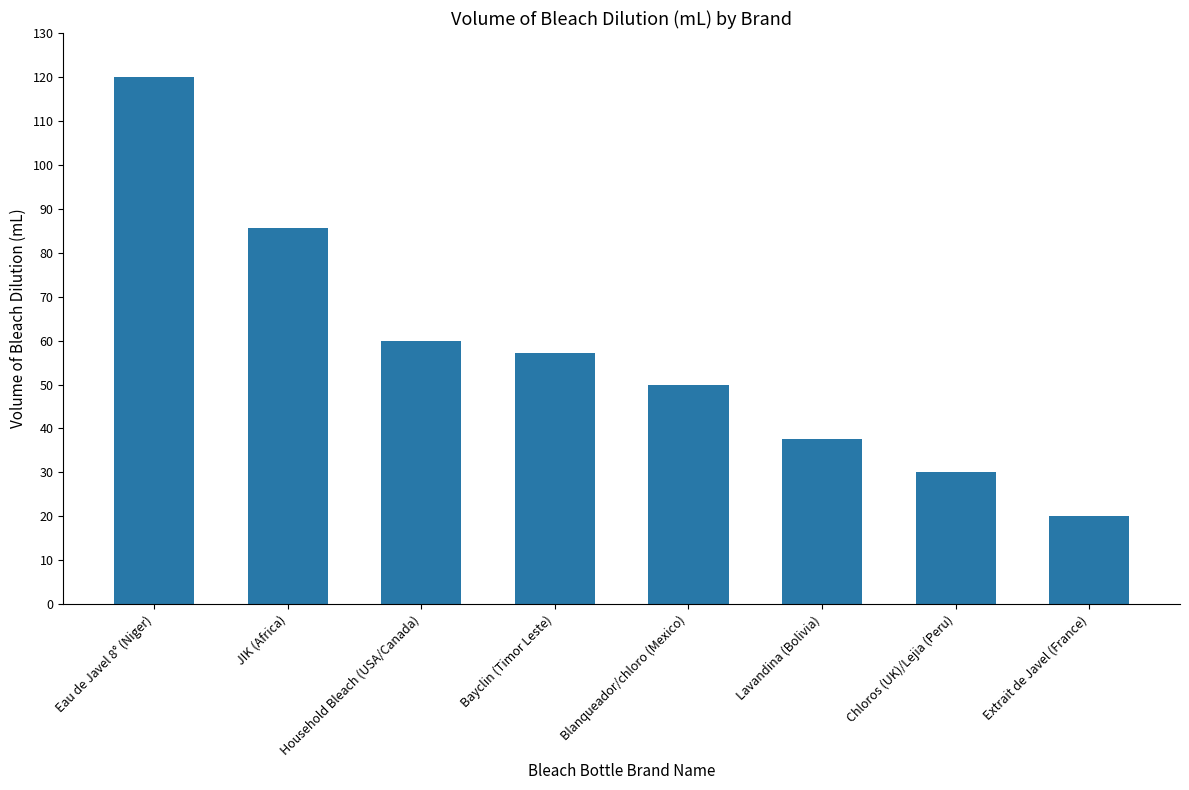

What is the change in value from Eau de Javel 8° (Niger) to Lavandina (Bolivia)?

-82.5